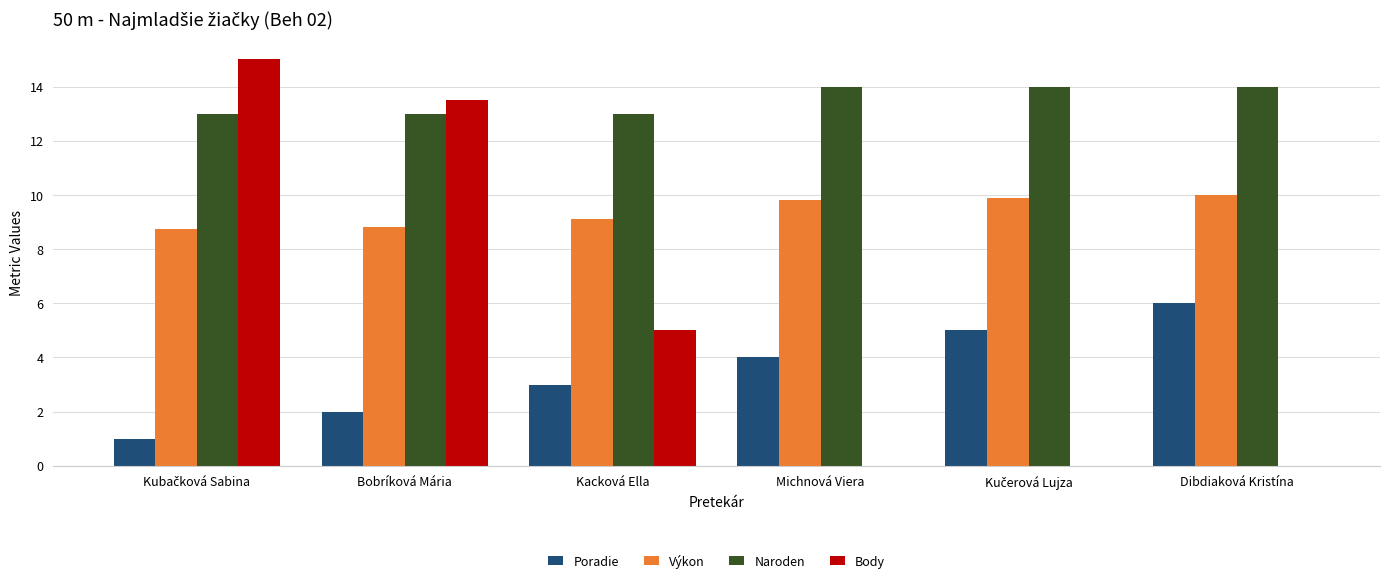

Read the Naroden value at Michnová Viera.

14.0